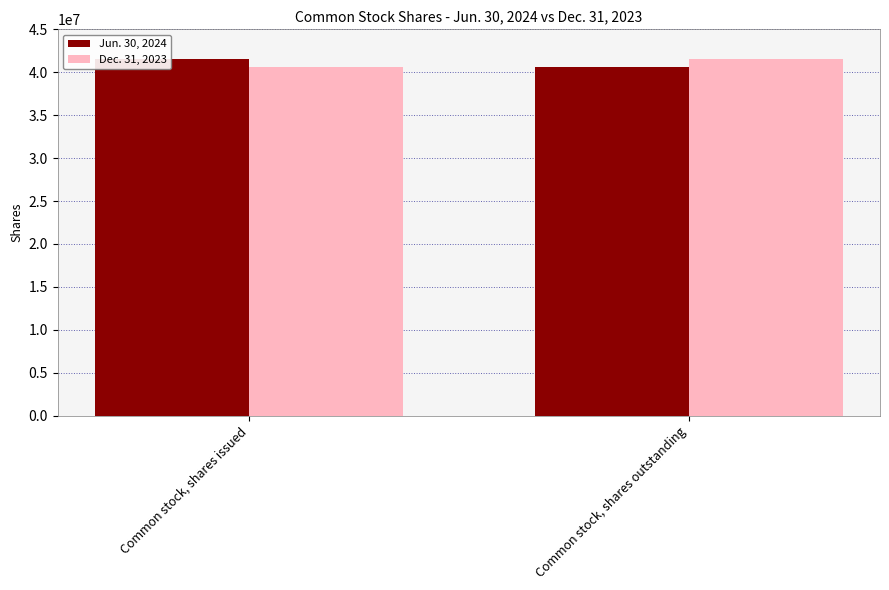

What is the value of the Dec. 31, 2023 bar at the 2nd from the left?

41544975